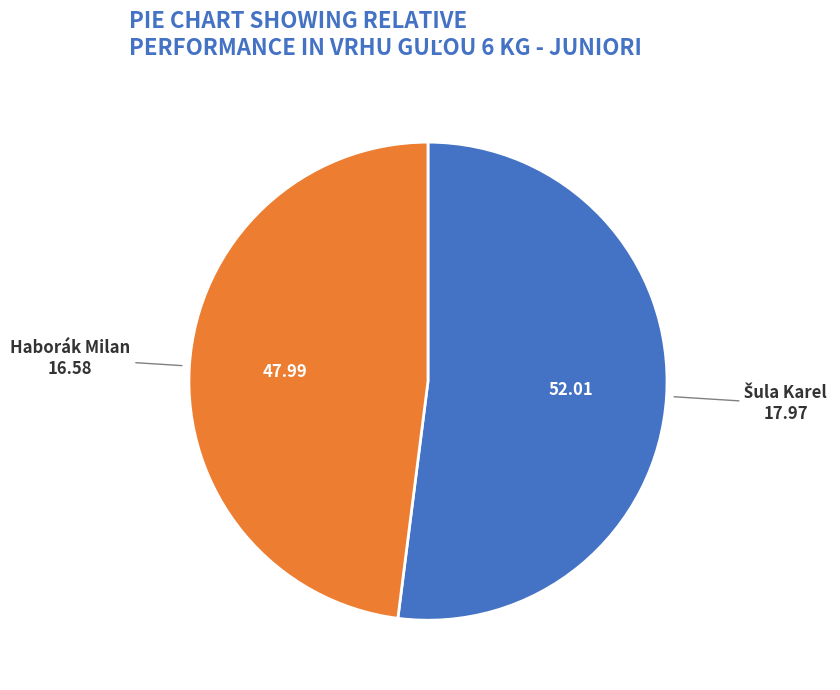

Is Haborák Milan the majority of the pie?

No